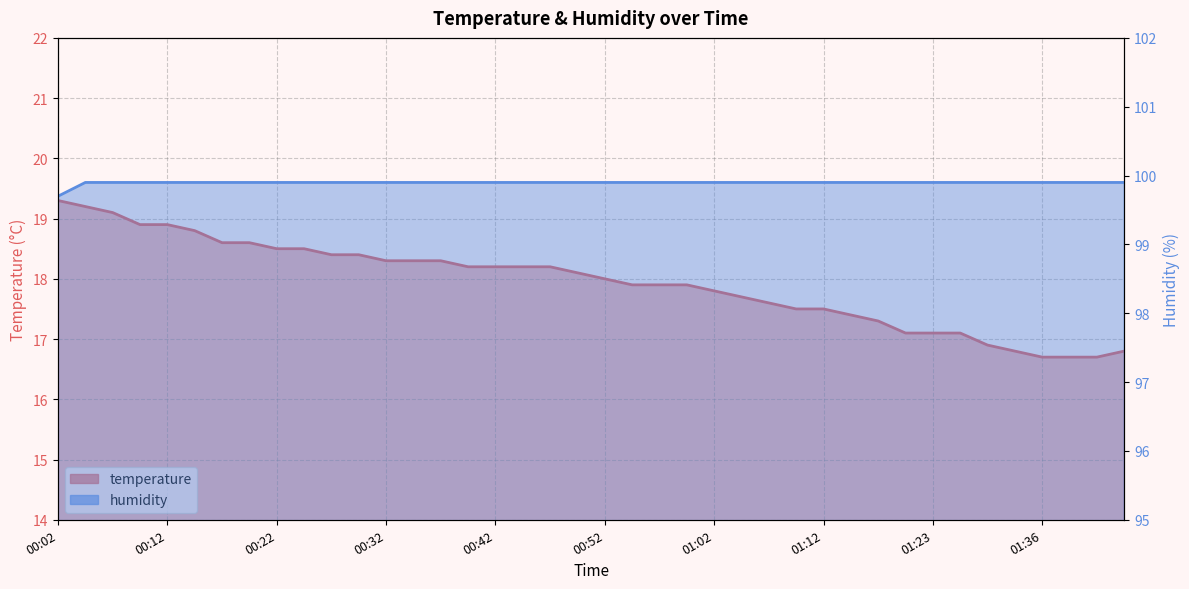

The temperature series shows 17.9 at 00:59. True or false?

True